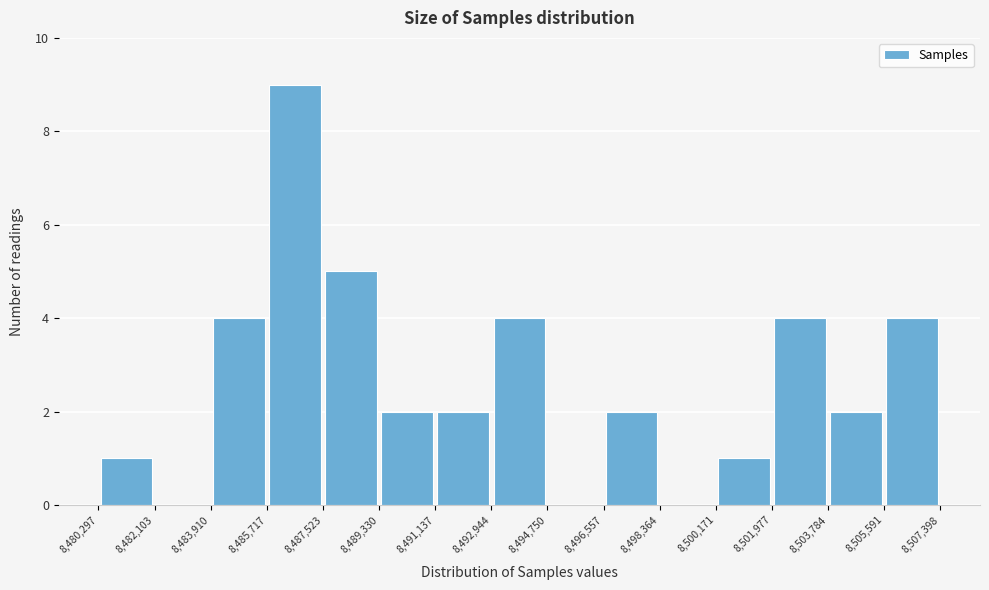

Reading left to right, transcribe this chart: for each bar, give the range it covers on the x-axis and its height. The values are not printed on the chart, so give them approximately, as read against the axis.

8,480,297 to 8,482,103: 1
8,482,103 to 8,483,910: 0
8,483,910 to 8,485,717: 4
8,485,717 to 8,487,523: 9
8,487,523 to 8,489,330: 5
8,489,330 to 8,491,137: 2
8,491,137 to 8,492,944: 2
8,492,944 to 8,494,750: 4
8,494,750 to 8,496,557: 0
8,496,557 to 8,498,364: 2
8,498,364 to 8,500,171: 0
8,500,171 to 8,501,977: 1
8,501,977 to 8,503,784: 4
8,503,784 to 8,505,591: 2
8,505,591 to 8,507,398: 4